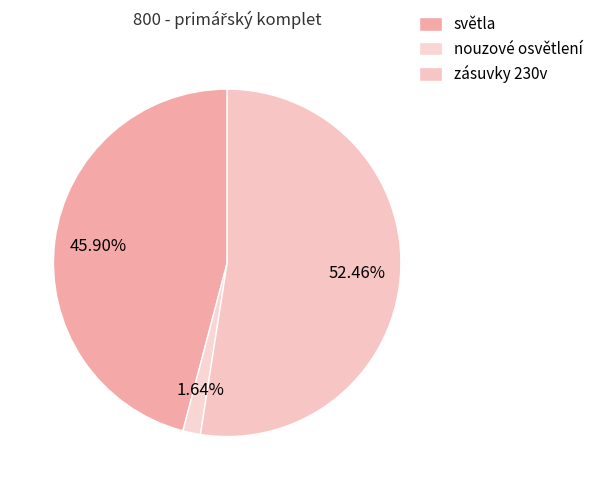

Which category has the biggest portion of the pie?

zásuvky 230v